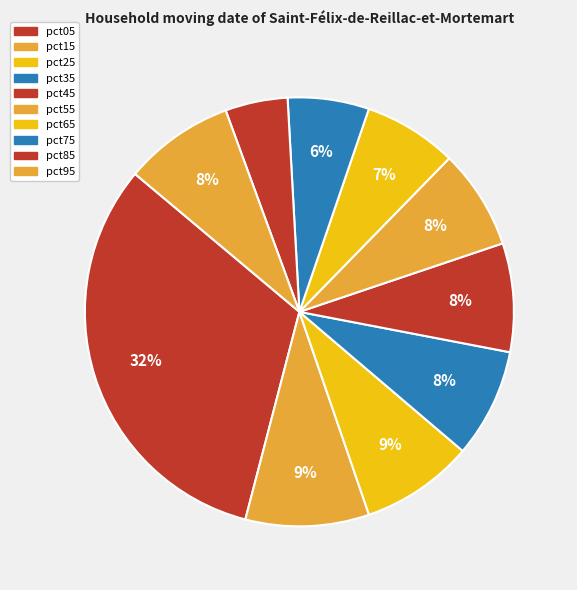

To the nearest percent, what percentage of the pie is pct95?

8%